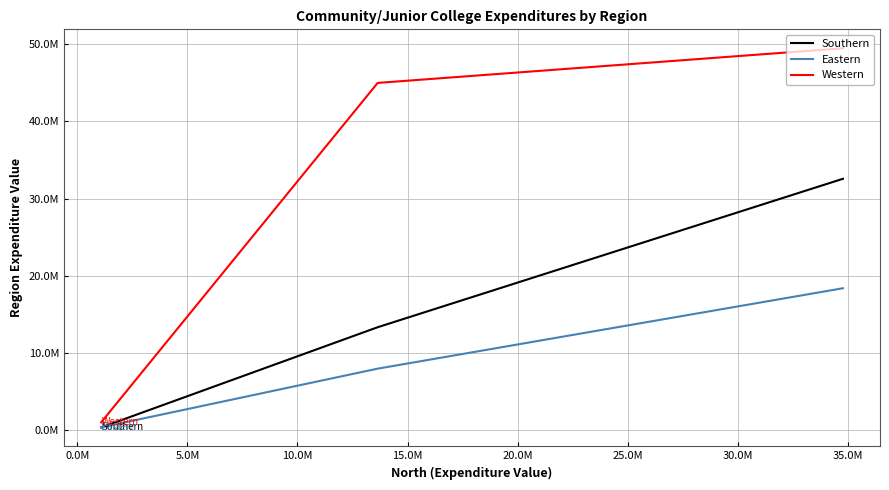

How many values in the Western series exceed 44996740?

1